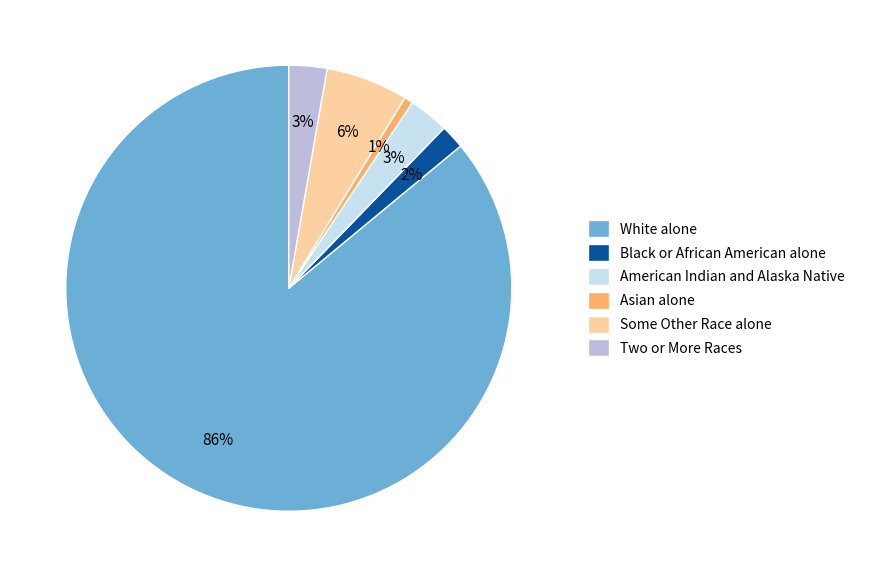

How many segments does this pie chart have?

6